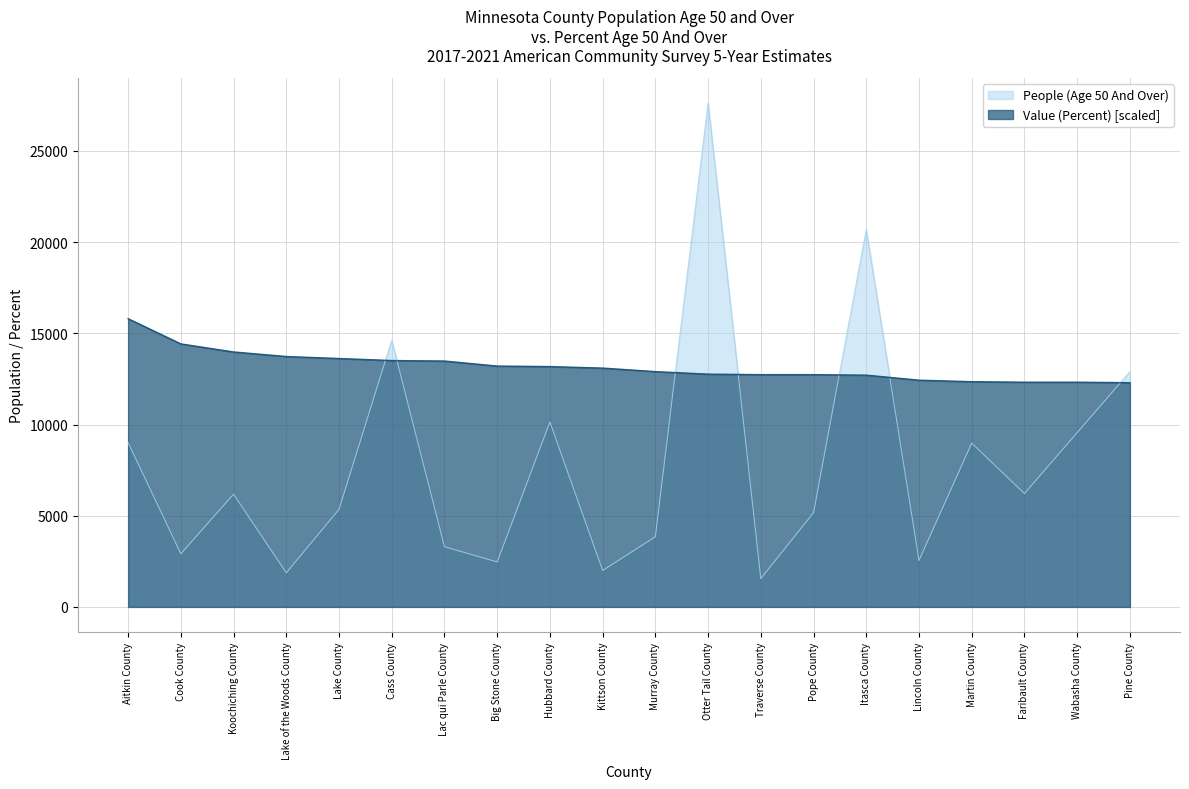

How many lines are shown in the chart?

2